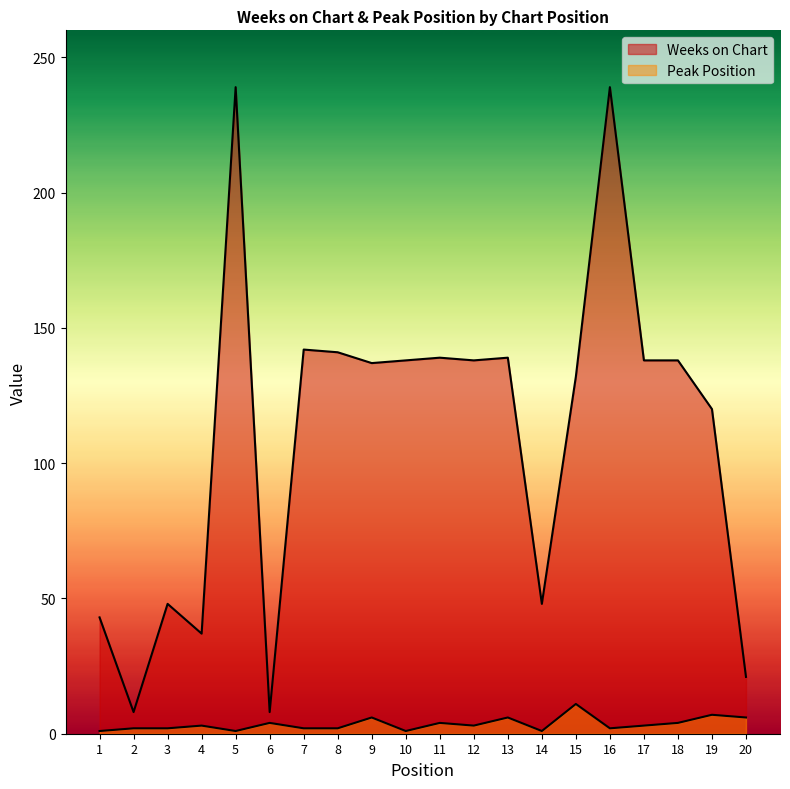

How many interior local peaks does the Weeks on Chart series have?

6